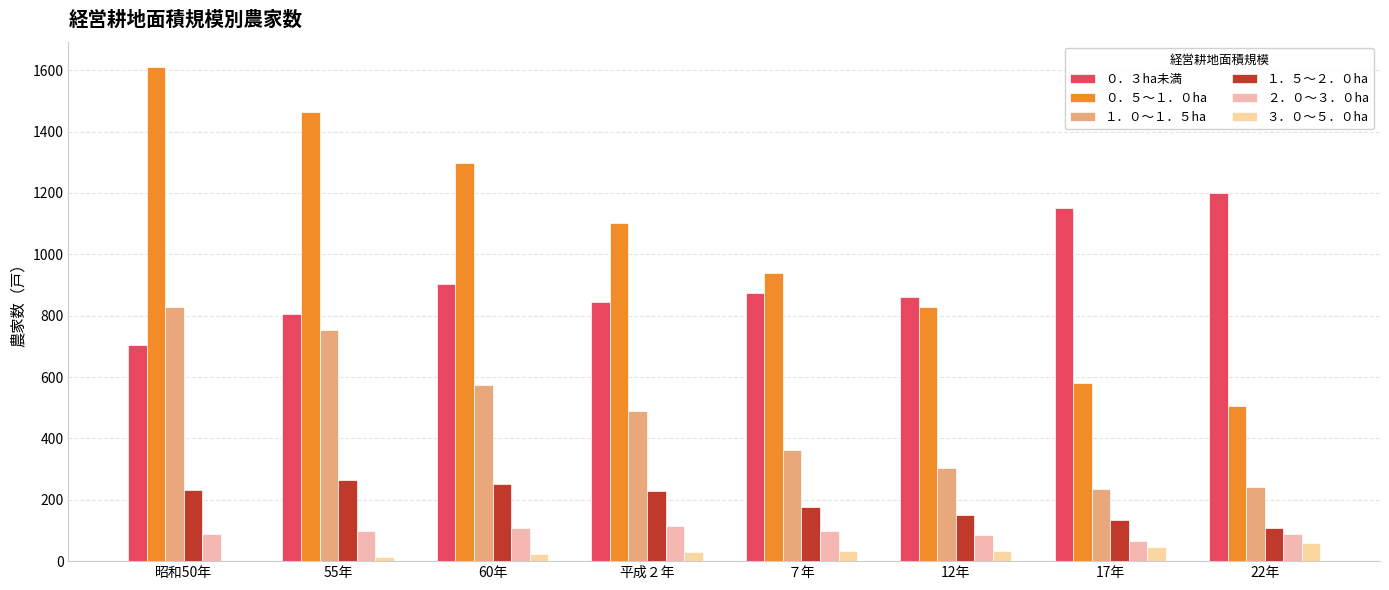

The value of ２．０～３．０ha at 12年 is 123. True or false?

False